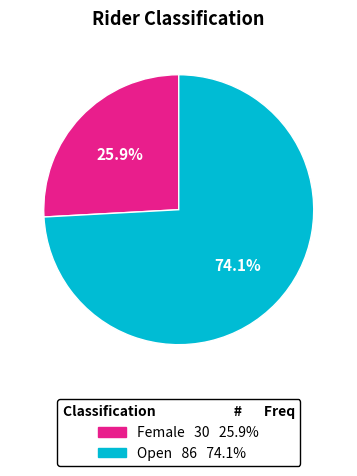

How many segments does this pie chart have?

2